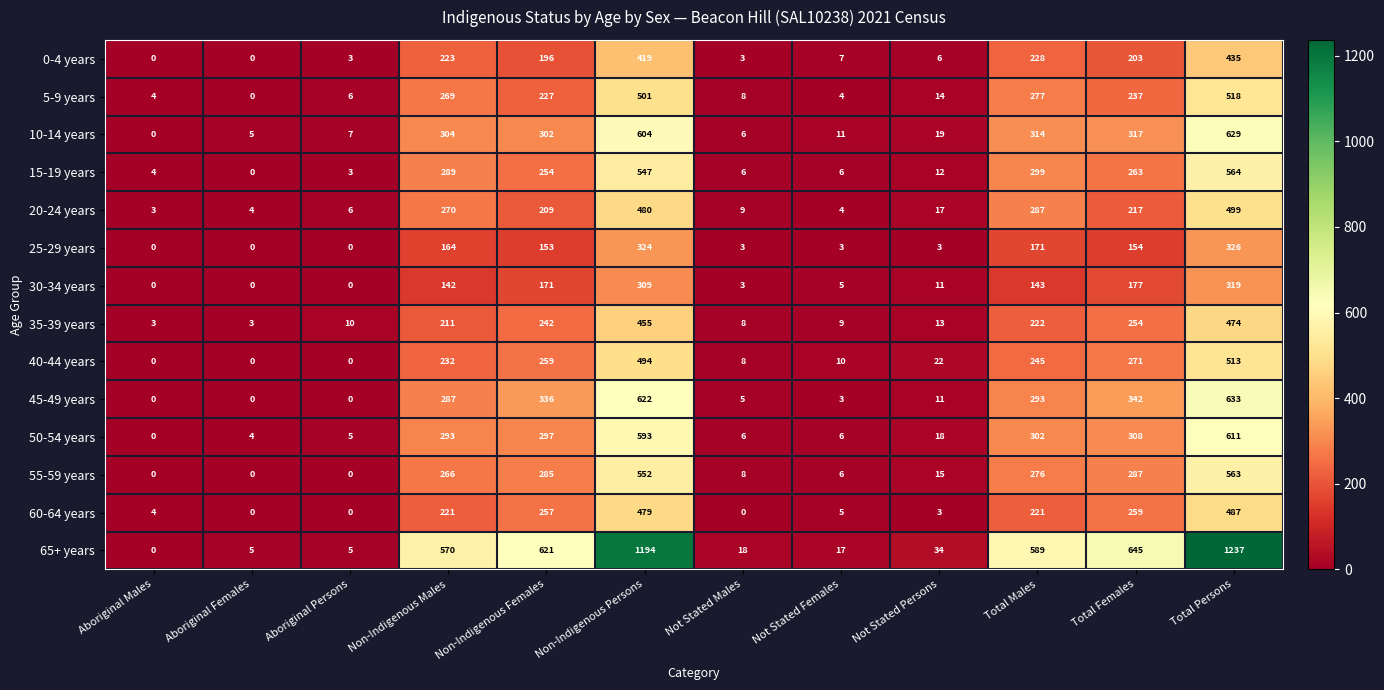

Which series changed the most between Aboriginal Females and Total Persons?

65+ years